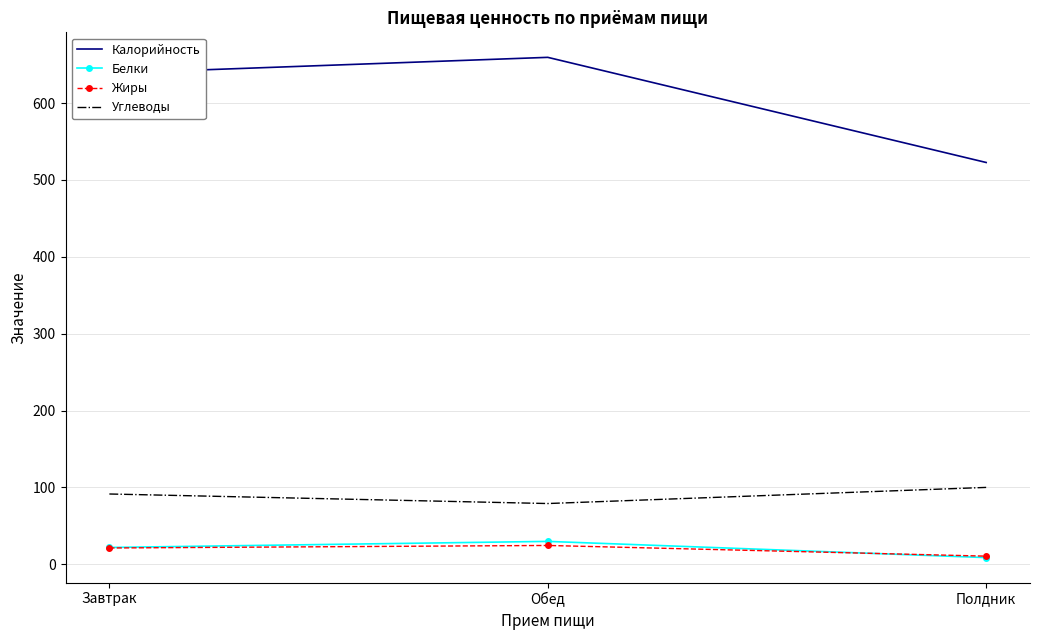

What is the difference between the highest and lowest values at Обед?

635.0